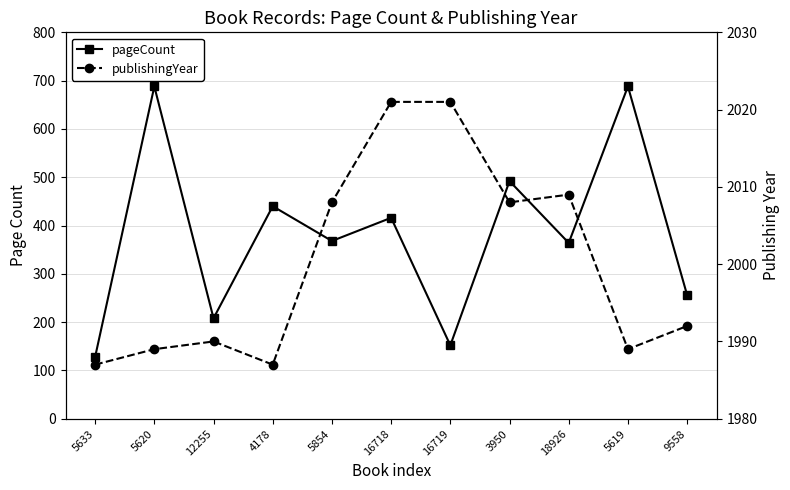

At which category does pageCount reach its first local peak?

5620